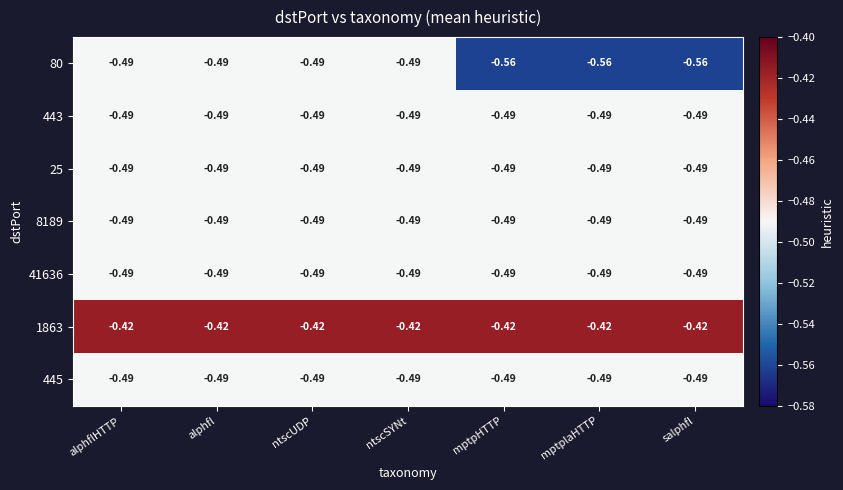

Count the number of data series in this chart.

7